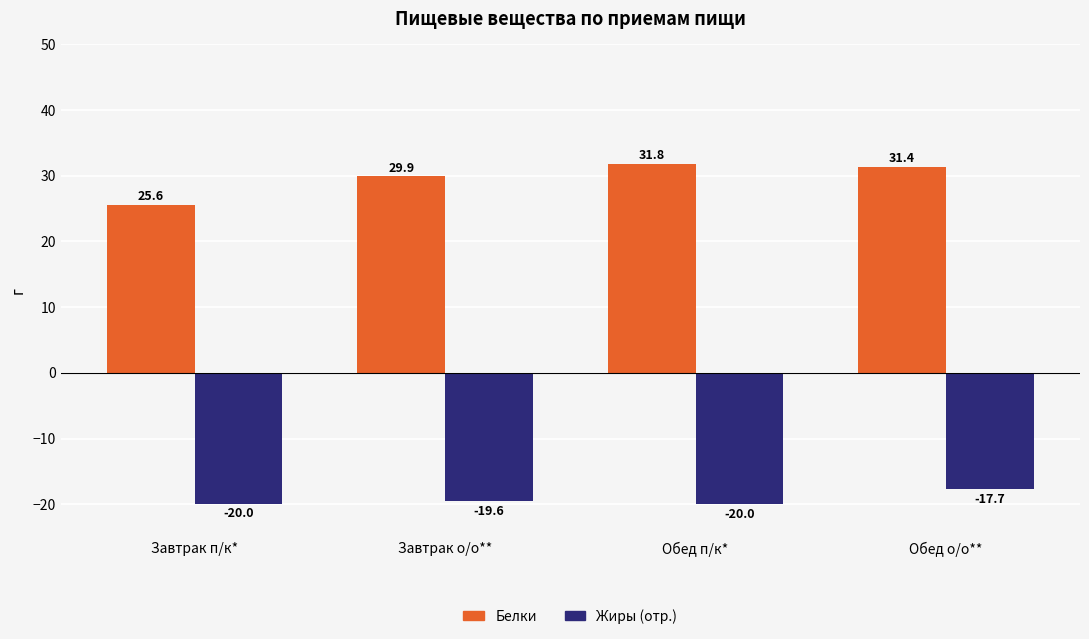

The value of Белки at Обед о/о** is 18.3. True or false?

False